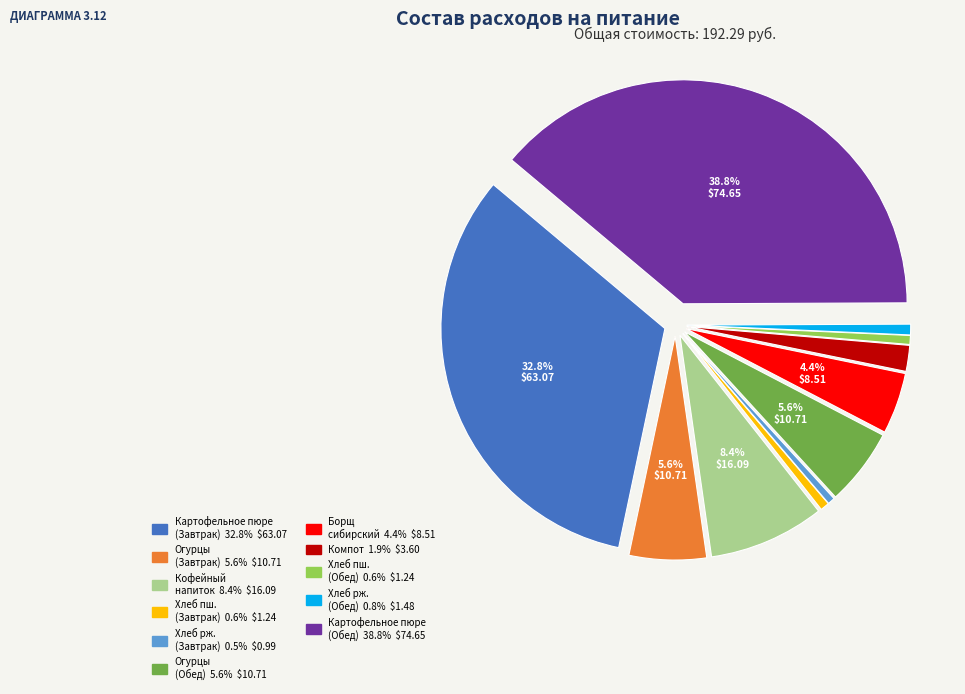

Does any single category account for the majority?

No